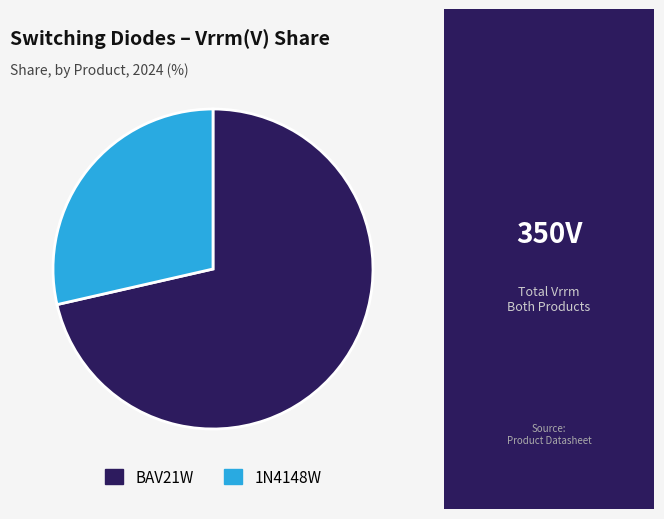

What is the ratio of the value at BAV21W to the value at 1N4148W?

2.5